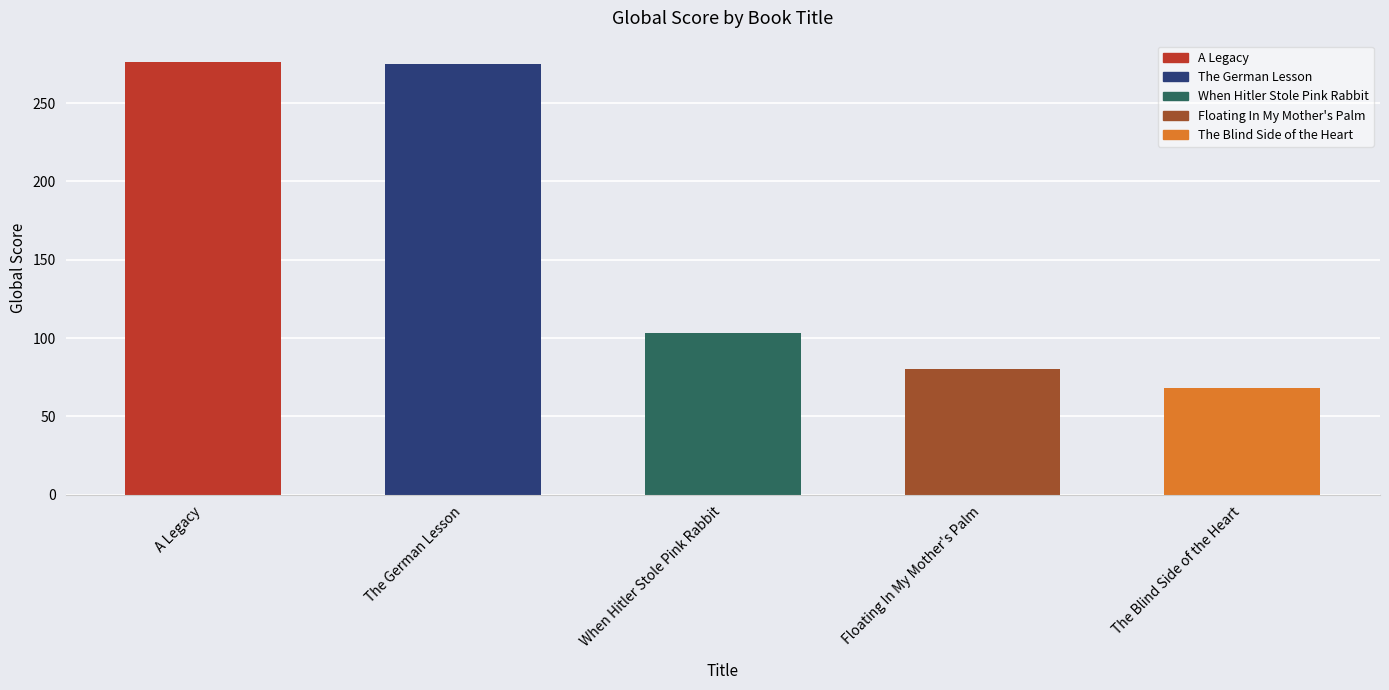

How many data points does each series have?

5